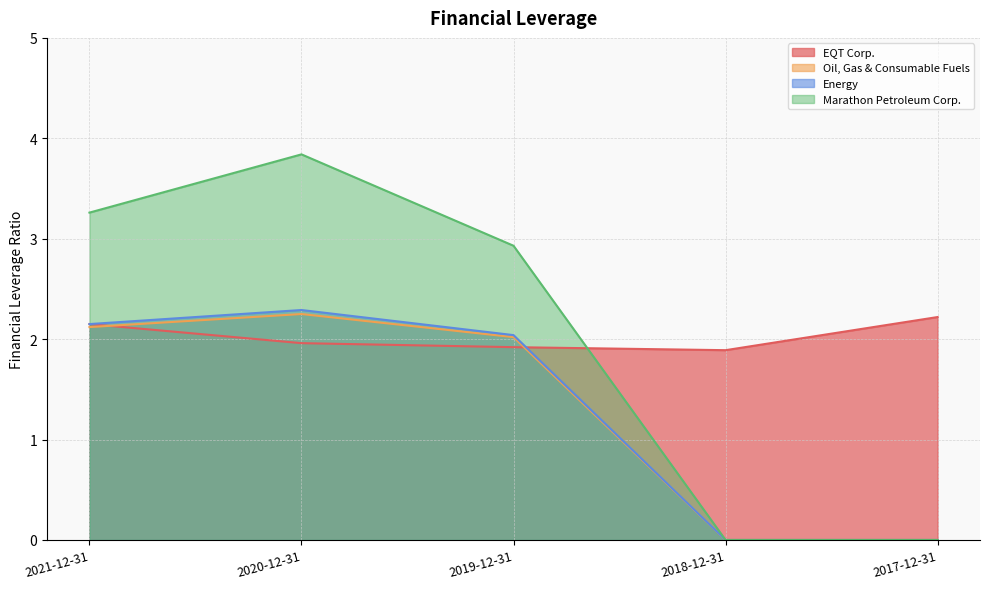

Where does the Energy series first go above 2?

2021-12-31